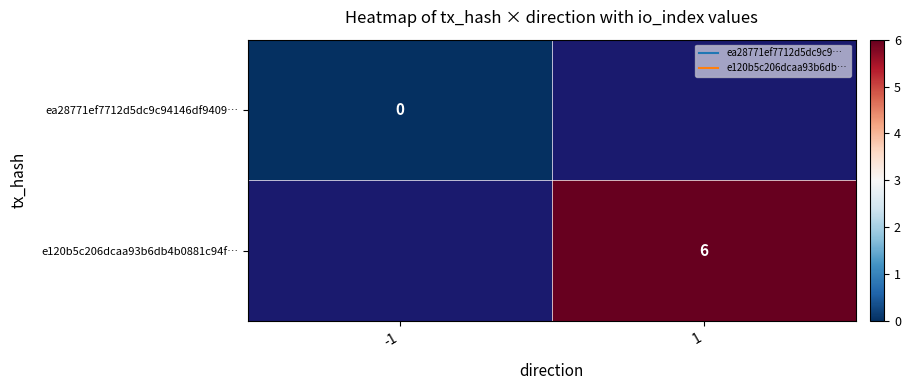

True or false: e120b5c206dcaa93b6db4b0881c94f… has a value of 6.0 at 1.

True